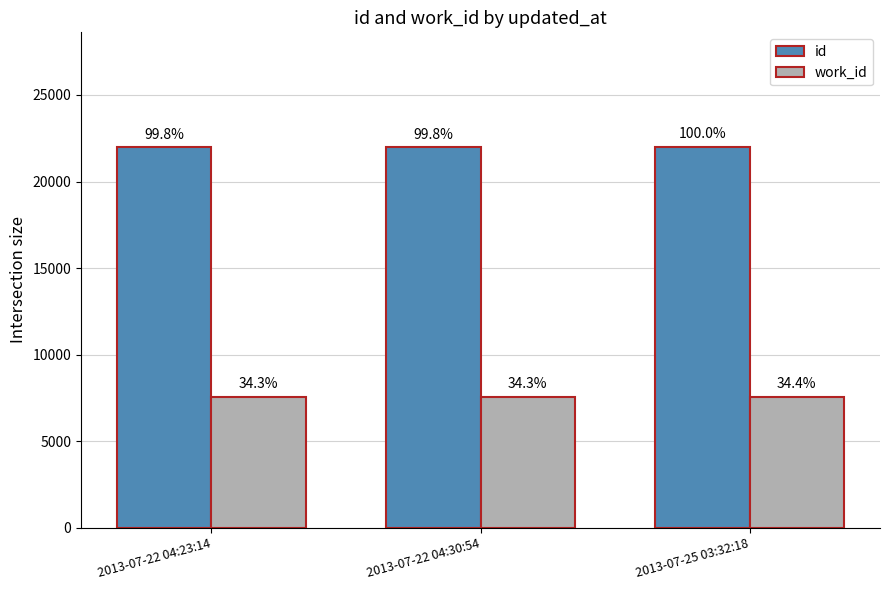

The value of work_id at 2013-07-22 04:30:54 is 7553. True or false?

True